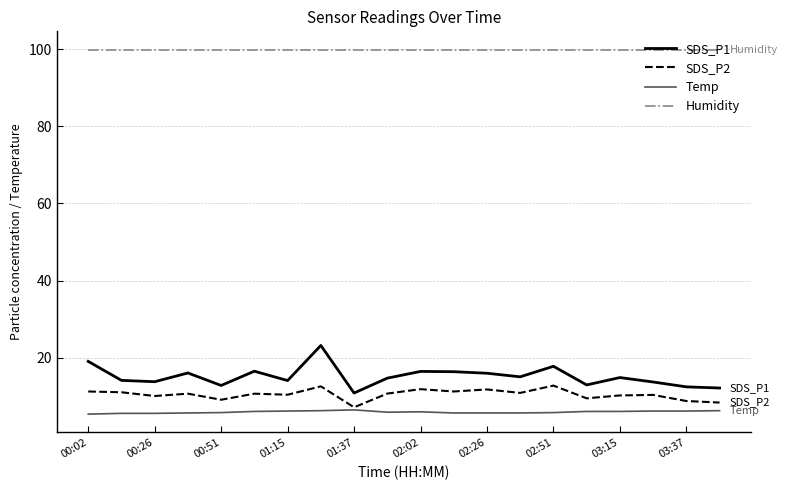

What is the sum of all SDS_P1 values?

303.3